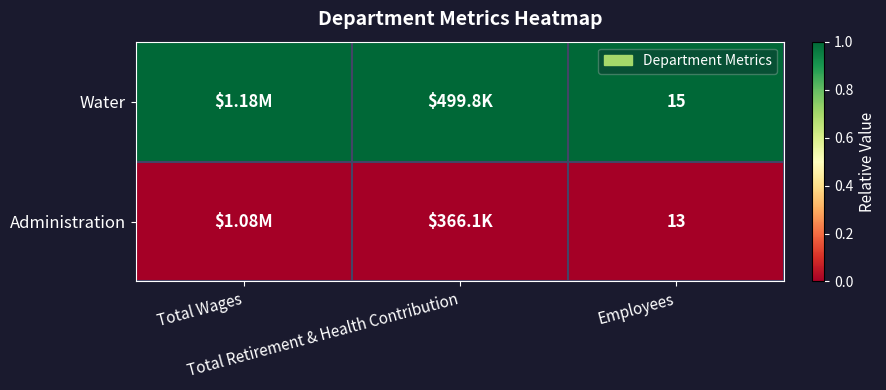

Rank the series by their average value, from lowest to highest.

Administration, Water